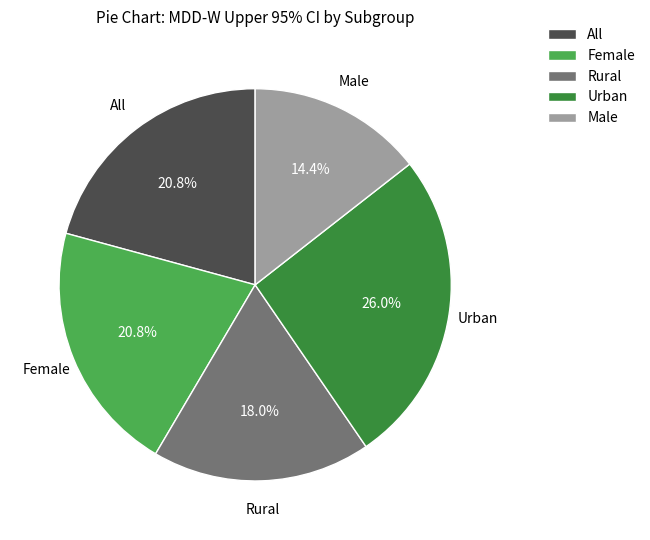

Which slice is the largest?

Urban